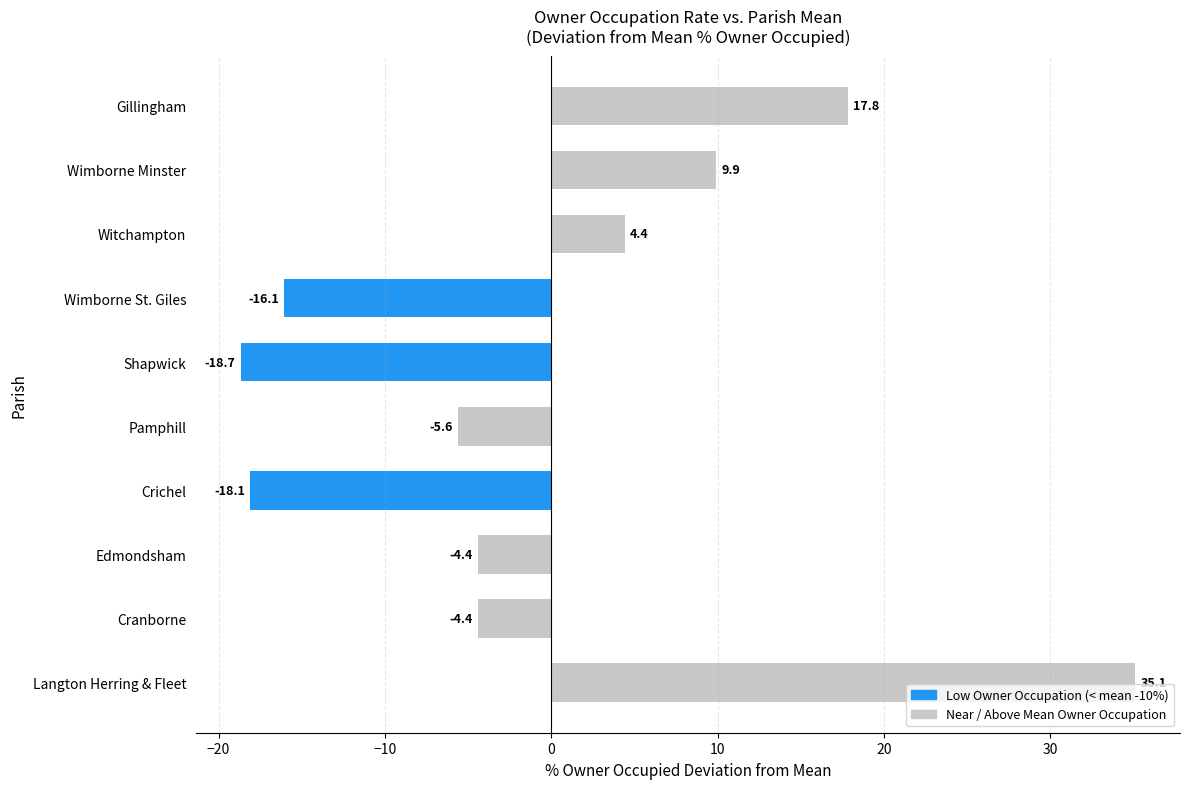

What is the difference between the second highest and minimum values?

36.5